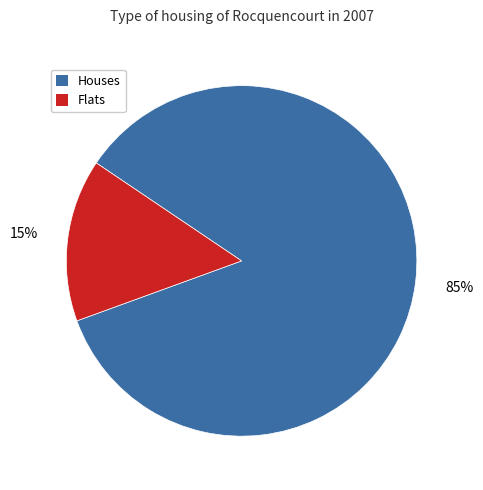

Is there any slice that represents more than half of the pie?

Yes